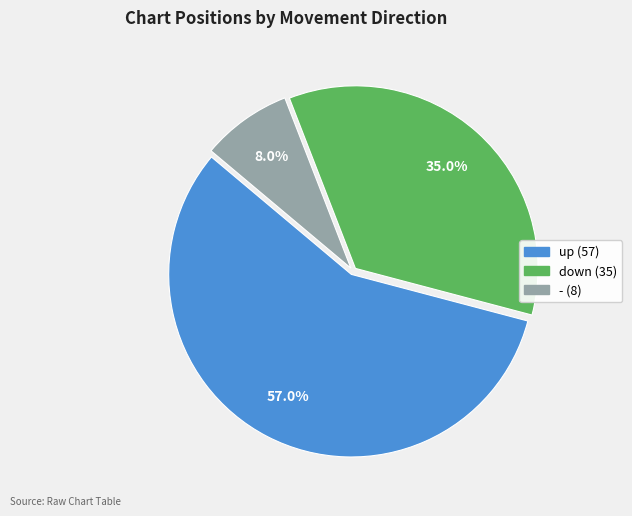

To the nearest percent, what is the difference between the largest and smallest slice percentages?

49%